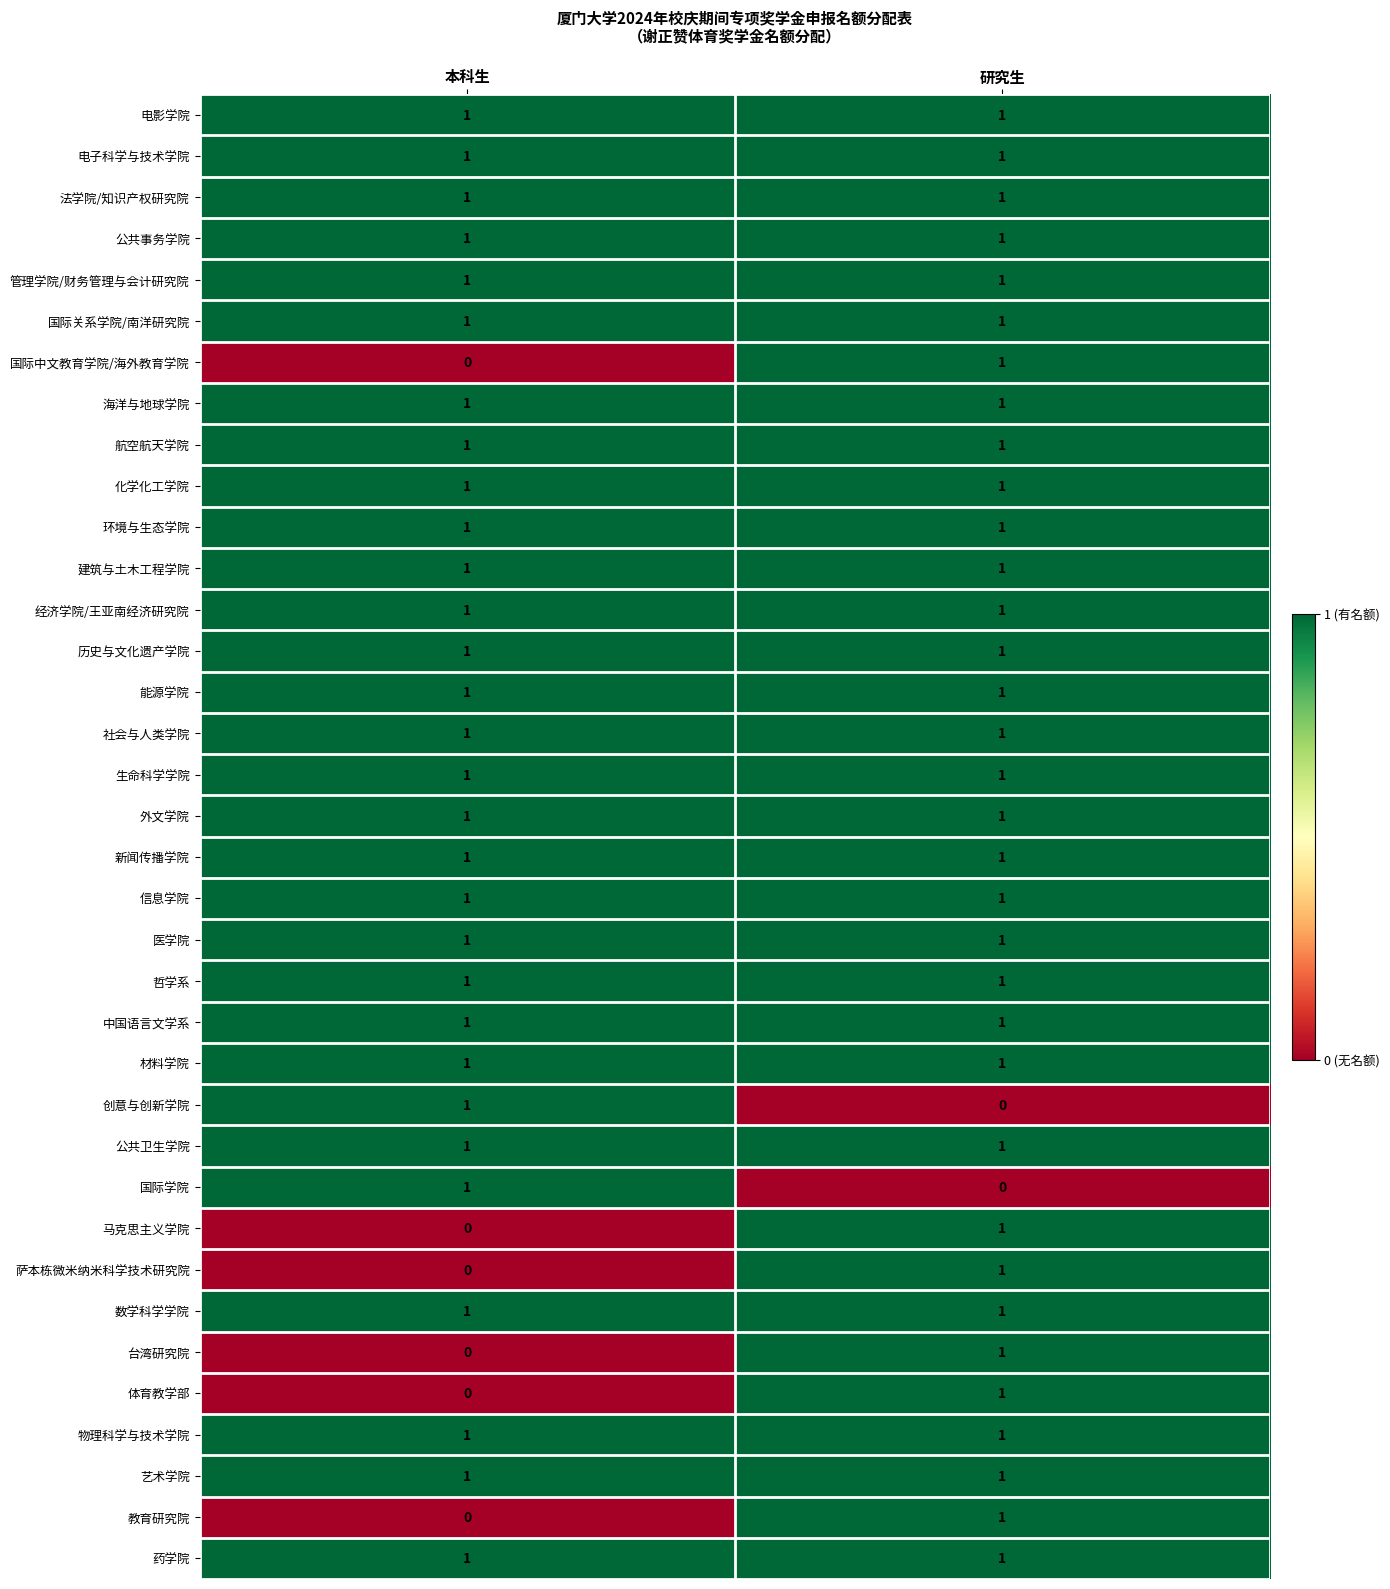

The 医学院 series shows 1 at 本科生. True or false?

True